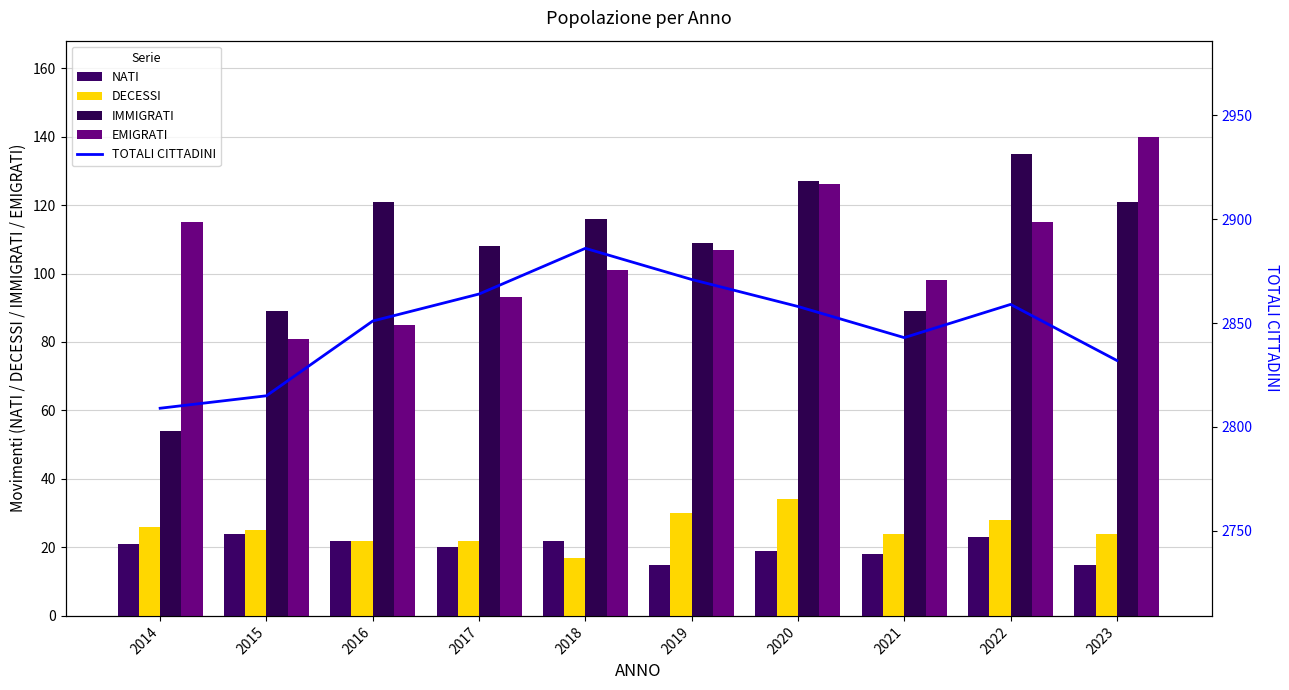

What is the average value of the TOTALI CITTADINI series?

2849